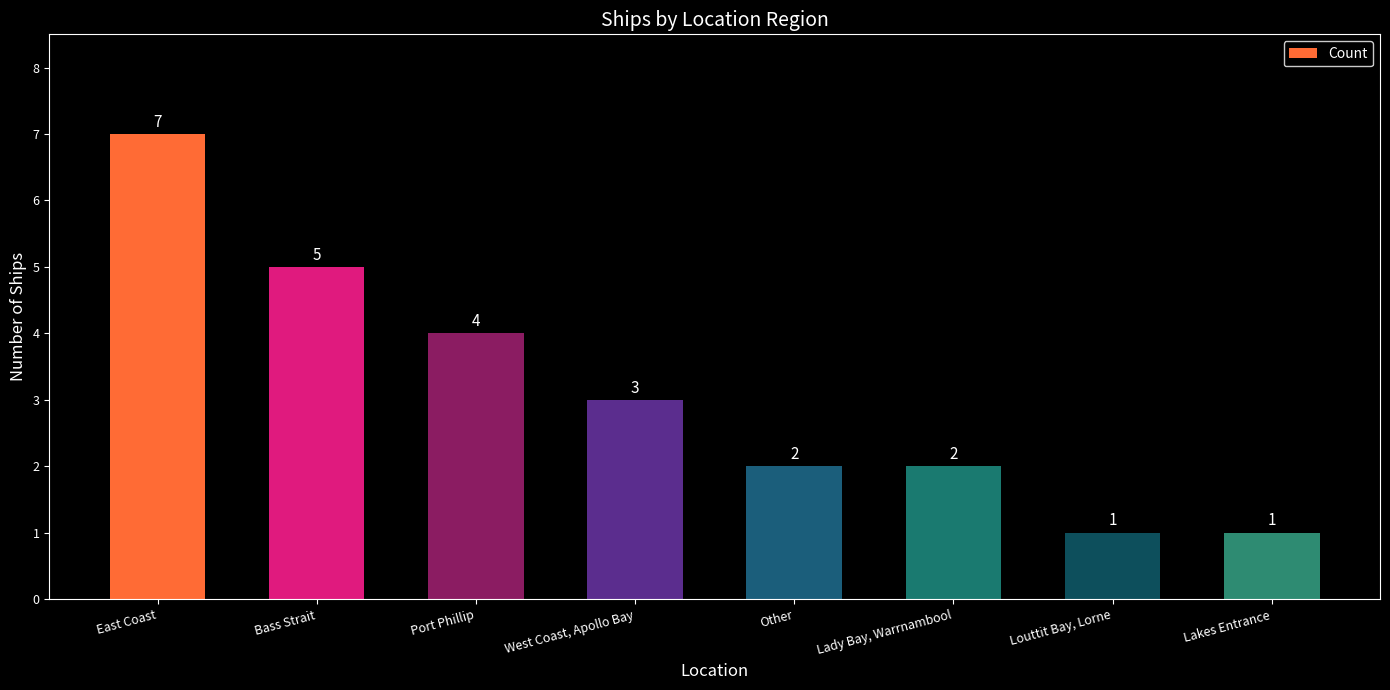

Is it true that the value at East Coast is 7?

True